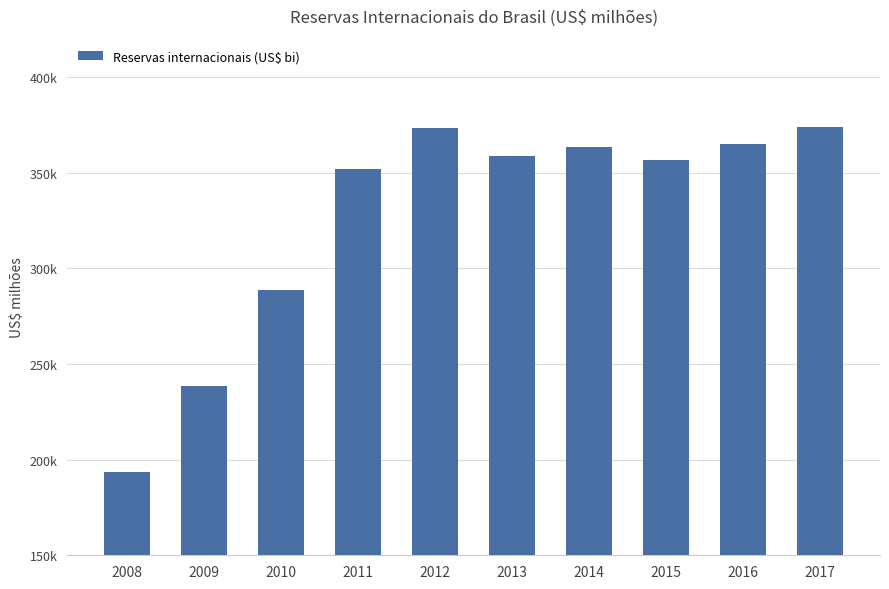

What is the value of the 5th bar from the left?

373147.5